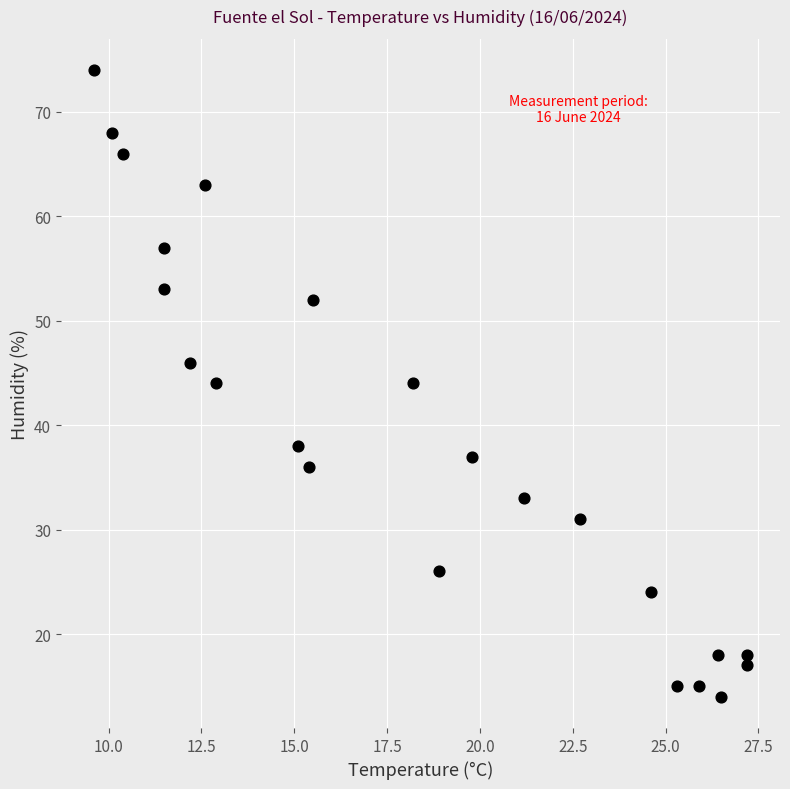

What is the range of Y values (max minus min)?

60